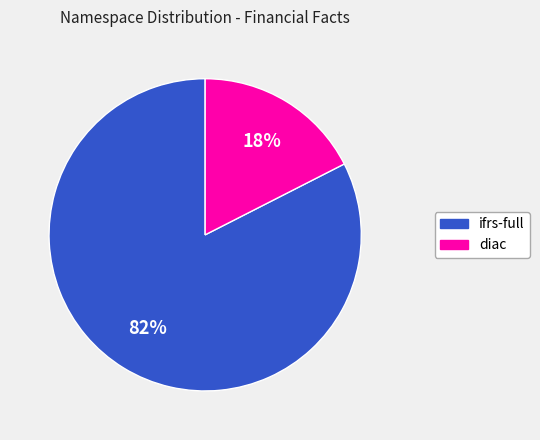

How many segments does this pie chart have?

2